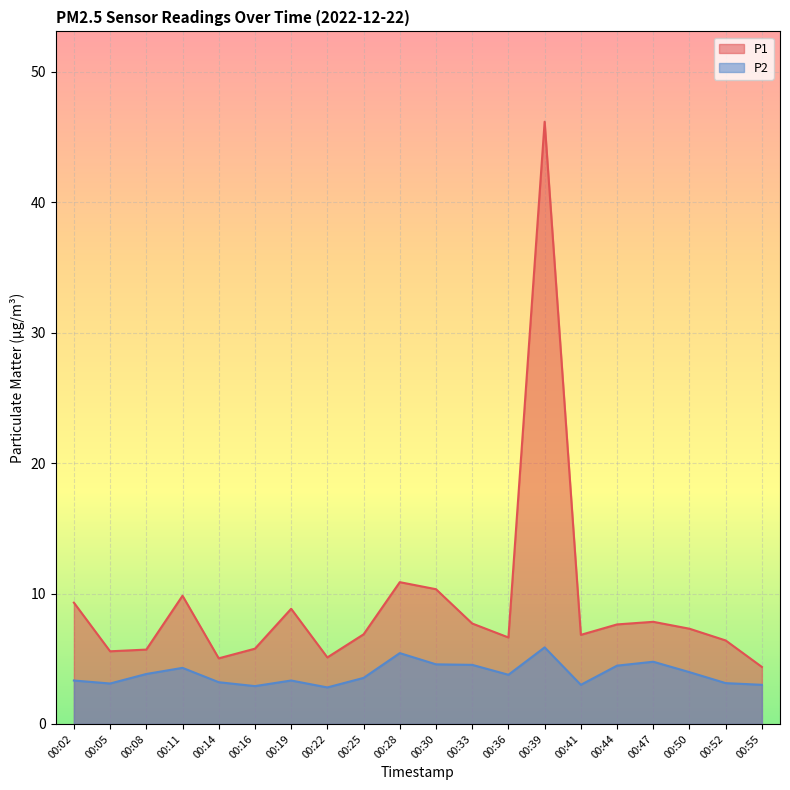

Rank the series by their maximum value, from highest to lowest.

P1, P2